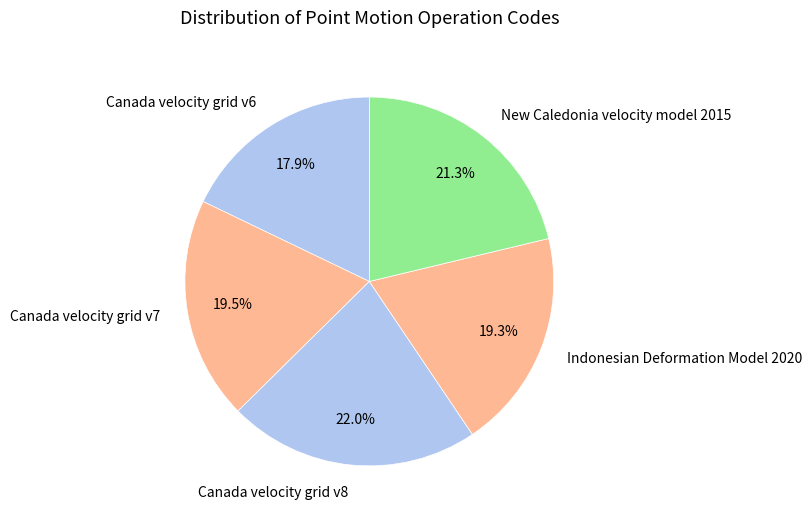

To the nearest percent, what is the difference between the largest and smallest slice percentages?

4%